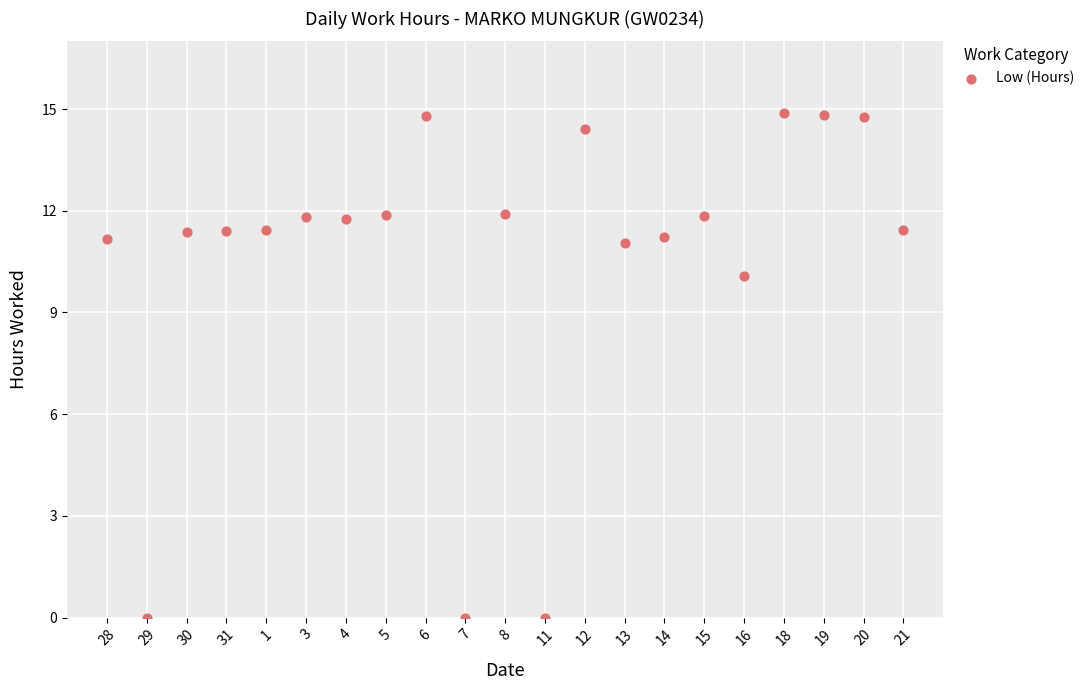

What Y value in the scatter plot is closest to 7?

10.1